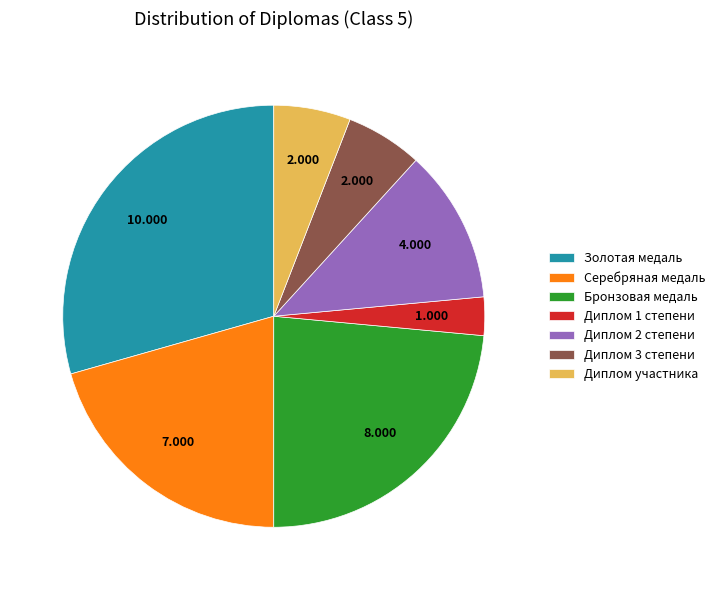

What is the smallest slice in the pie chart?

Диплом 1 степени